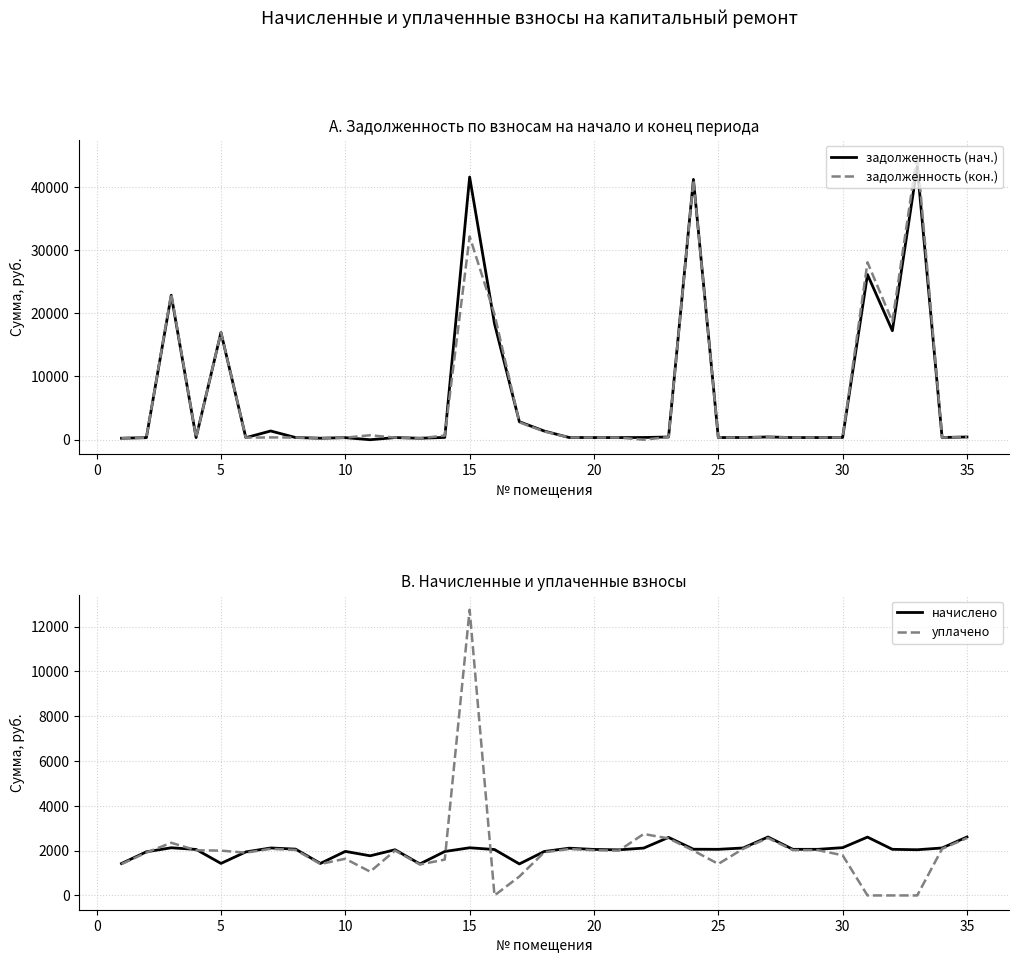

How many distinct data groups are displayed?

4